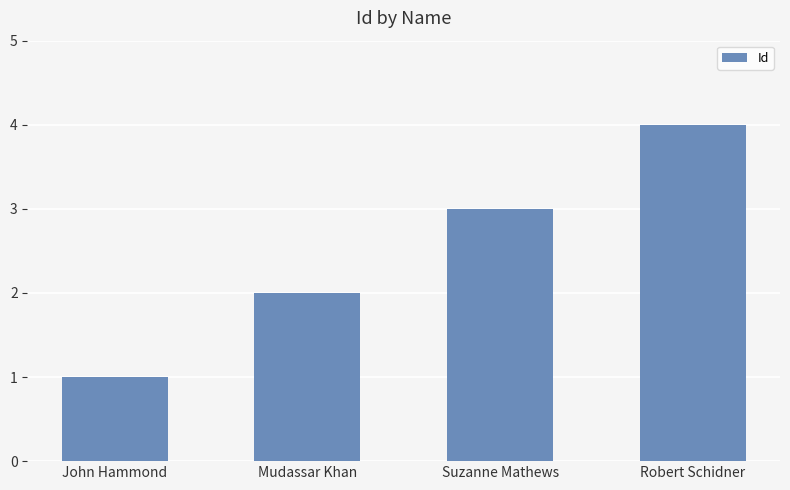

The chart shows a value of 4 at Suzanne Mathews. True or false?

False